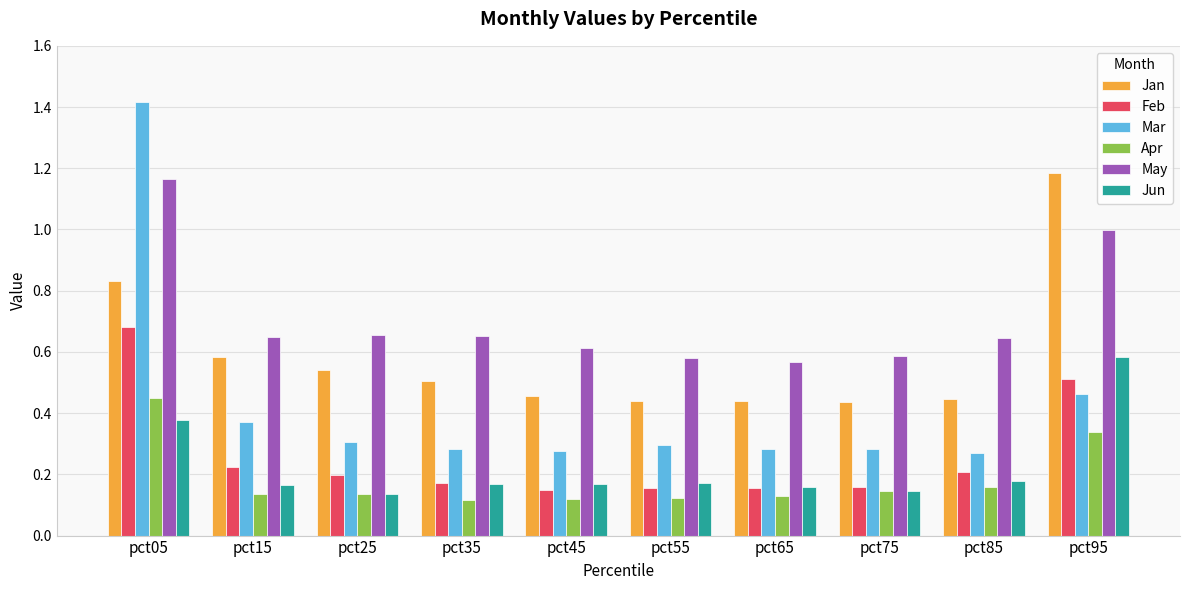

Are the bars grouped side by side (vs. stacked)?

Yes